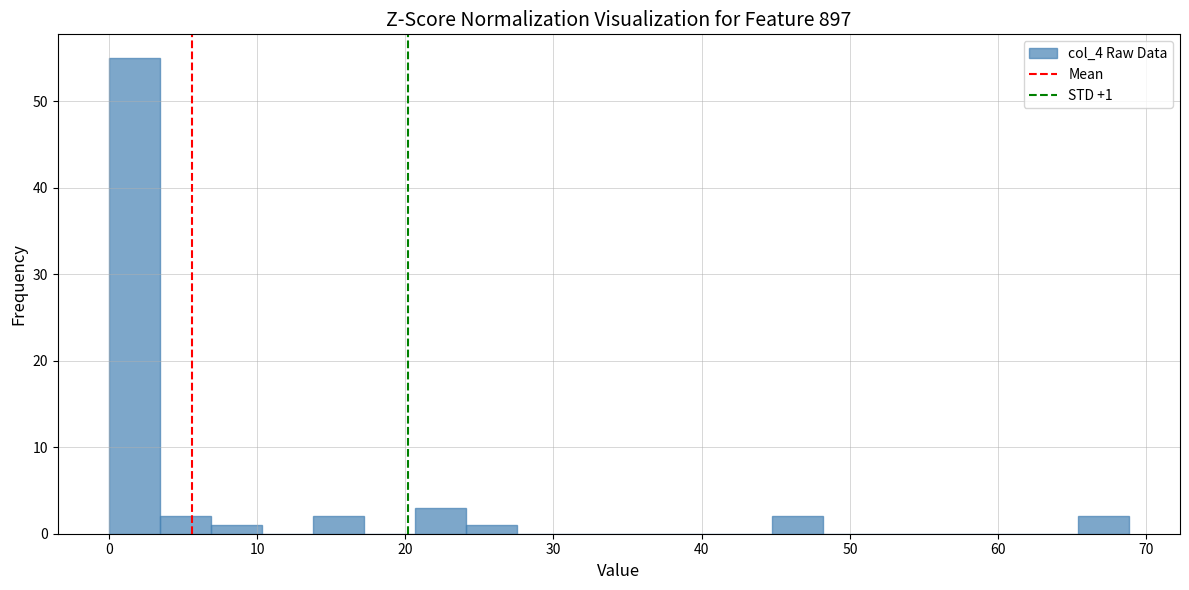

Around what value on the x-axis is the tallest bar? Give the approximate position of its centre, as read against the axis.

2